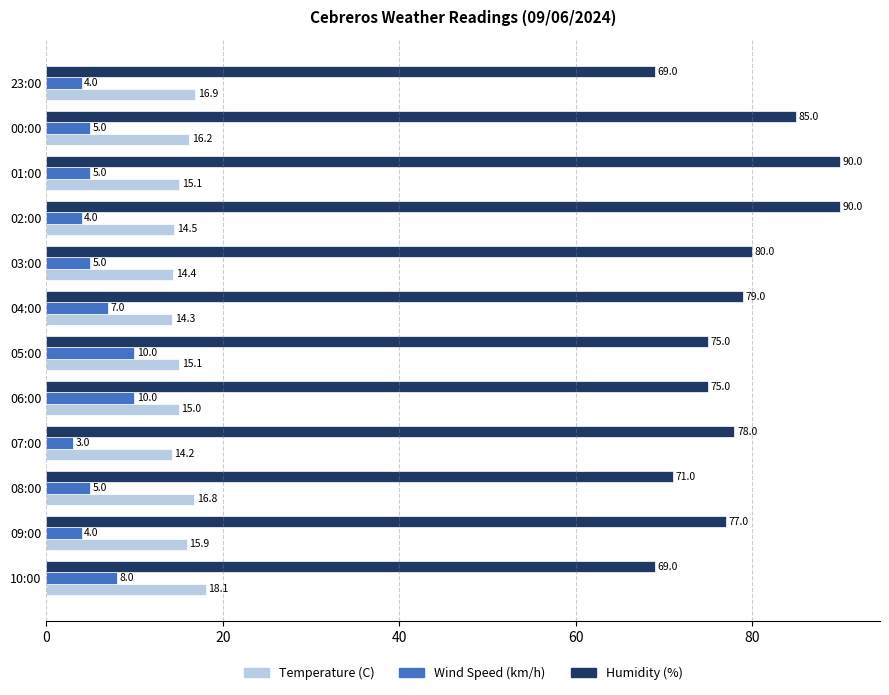

Count the number of categories in the chart.

12